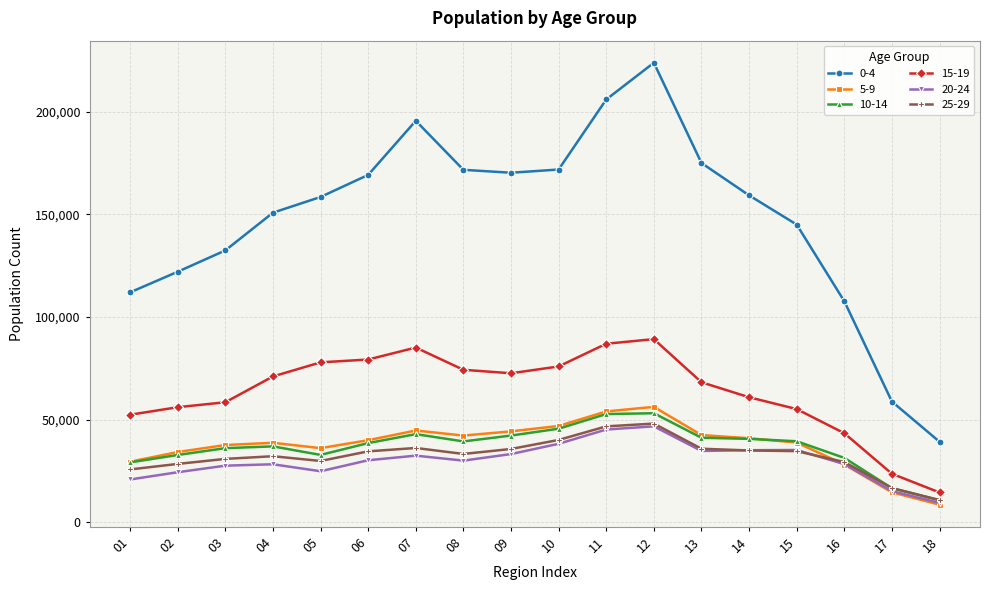

How many times do 10-14 and 25-29 cross each other?

1